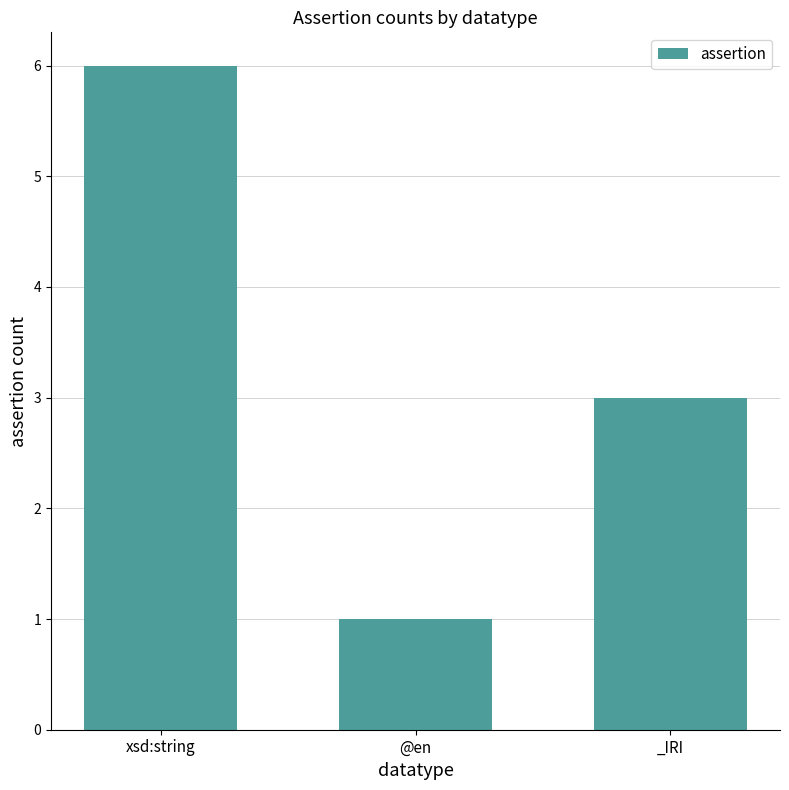

What is the difference between the maximum and minimum values?

5